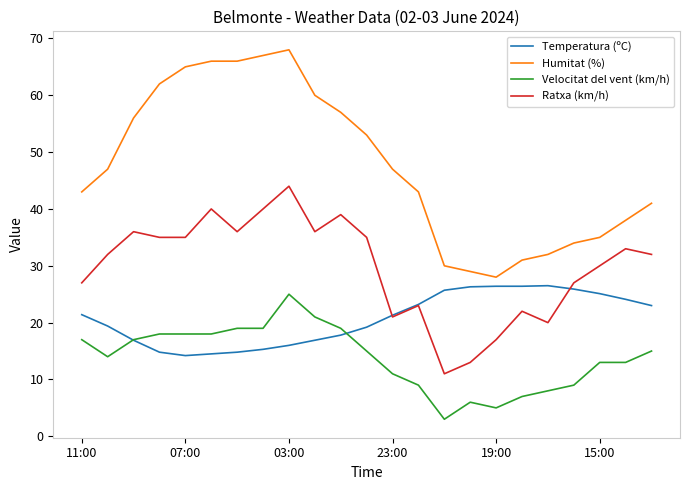

What is the sum of all Humitat (%) values?

1098.0